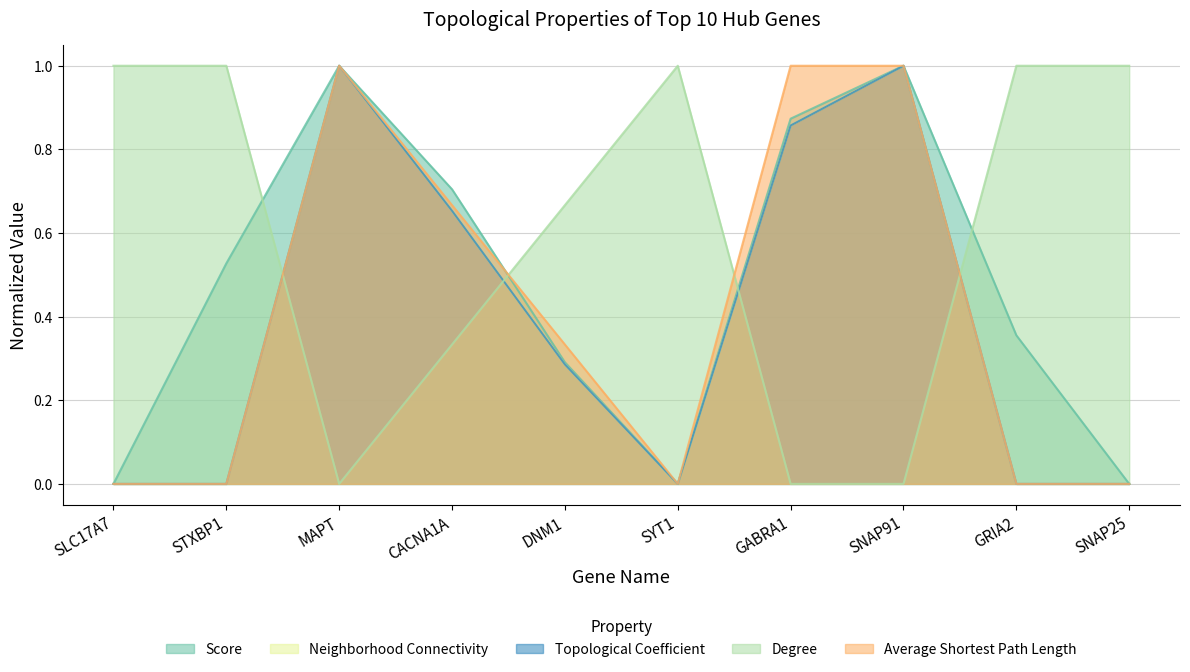

True or false: Neighborhood Connectivity and Average Shortest Path Length cross at least once.

True